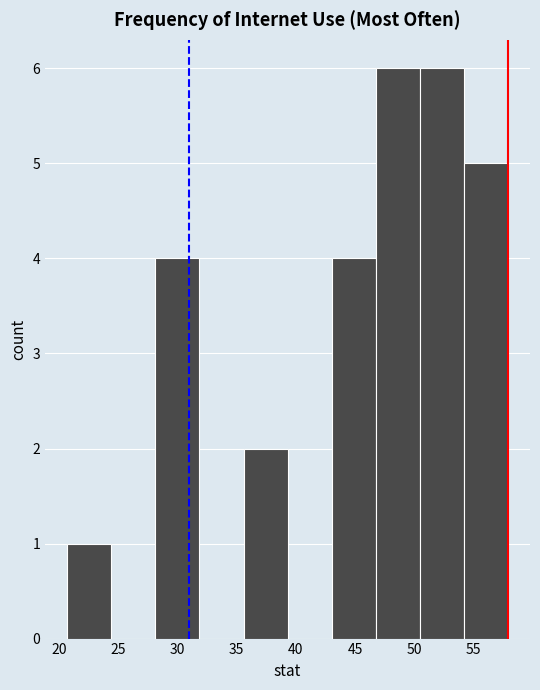

Reading left to right, transcribe this chart: for each bar, give the range it covers on the x-axis and its height. Neither the bar edges nor the heights are printed on the chart, so give them approximately, as read against the axes.

20.5 to 24.5: 1
24.5 to 28.0: 0
28.0 to 32.0: 4
32.0 to 35.5: 0
35.5 to 39.5: 2
39.5 to 43.0: 0
43.0 to 46.5: 4
46.5 to 50.5: 6
50.5 to 54.0: 6
54.0 to 58.0: 5